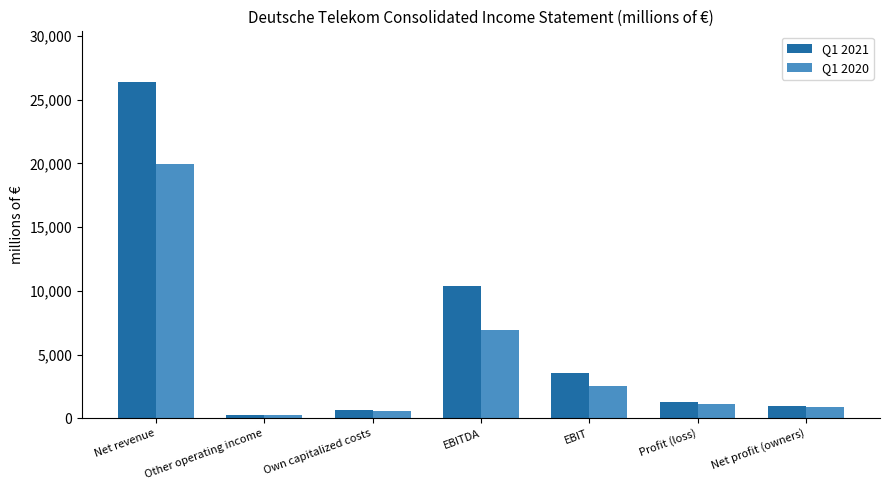

The value of Q1 2020 at Net revenue is 19943. True or false?

True